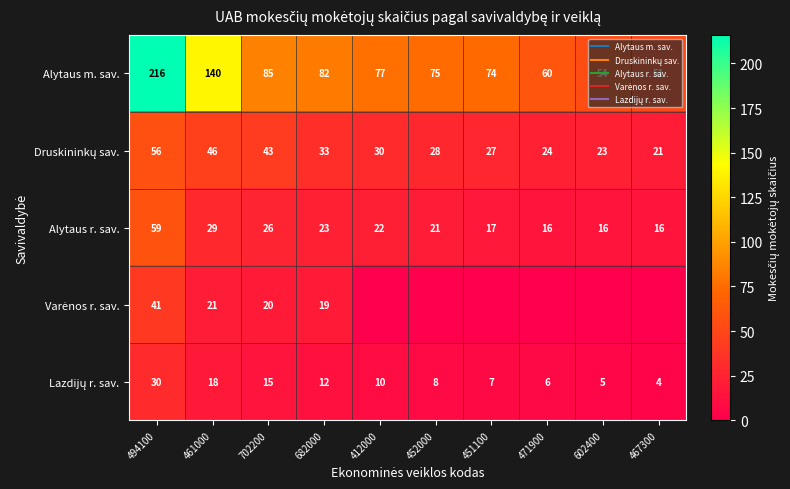

At which label is Druskininkų sav. closest to 38?

702200